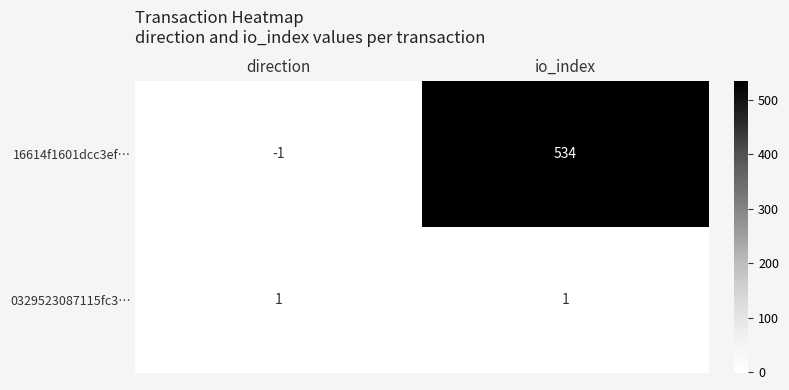

What is the difference between the maximum and minimum values in the 16614f1601dcc3ef… series?

535